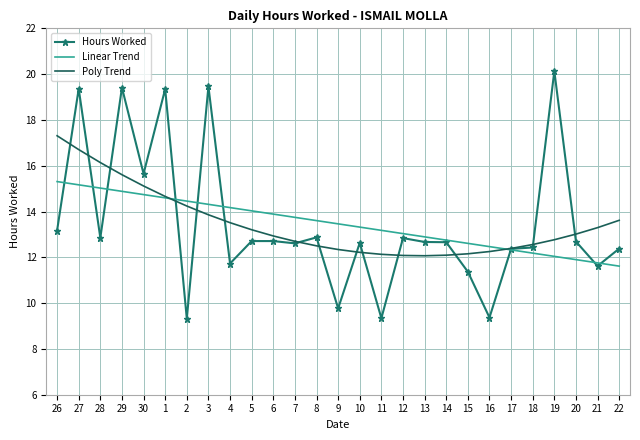

What position from the left is 20?

25